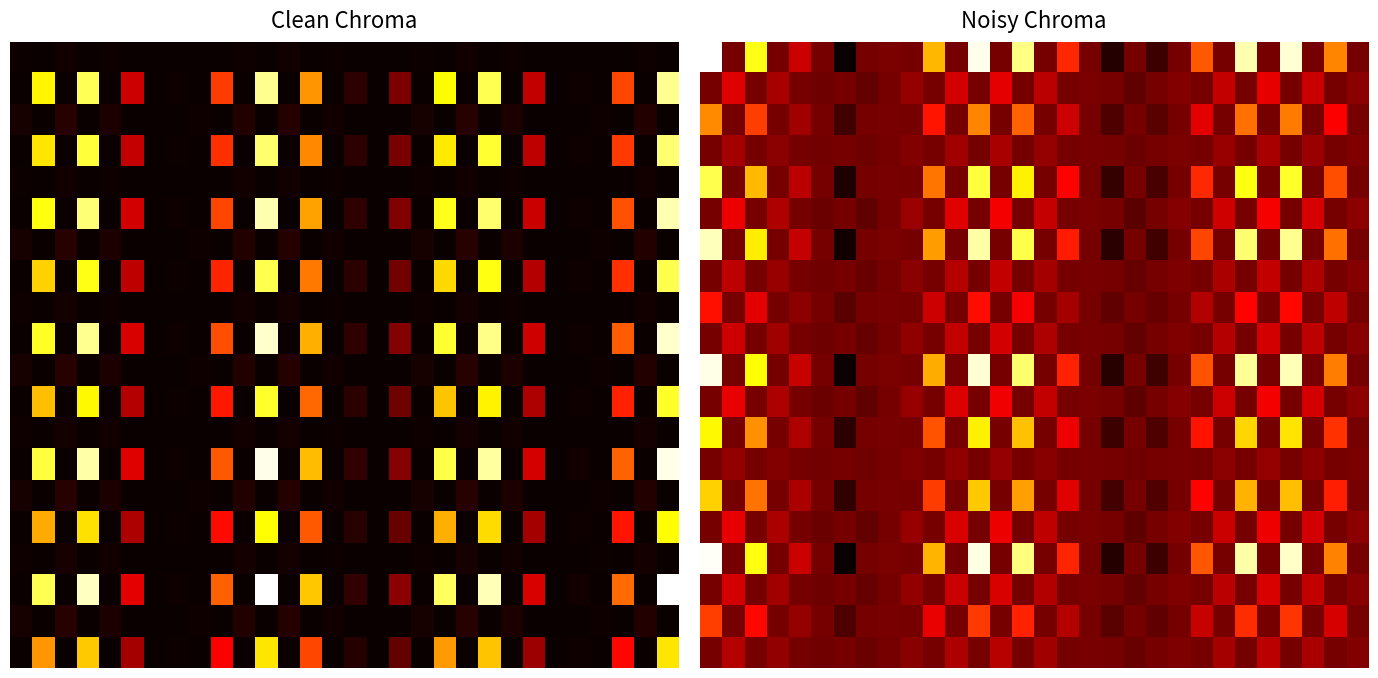

What is the difference between the maximum and minimum values in the 15.0 series?

0.2